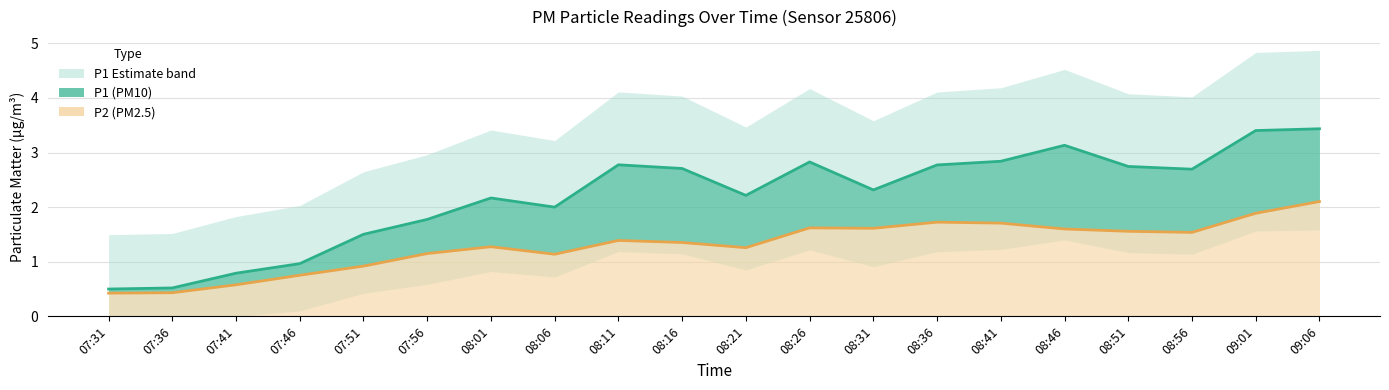

At how many categories does at least one series exceed 3?

3